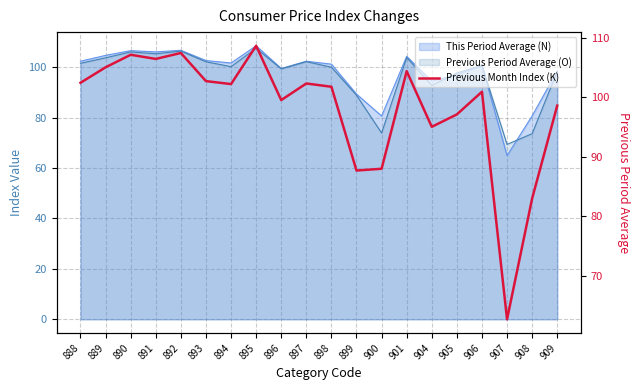

What is the difference between the maximum and minimum values?

46.0